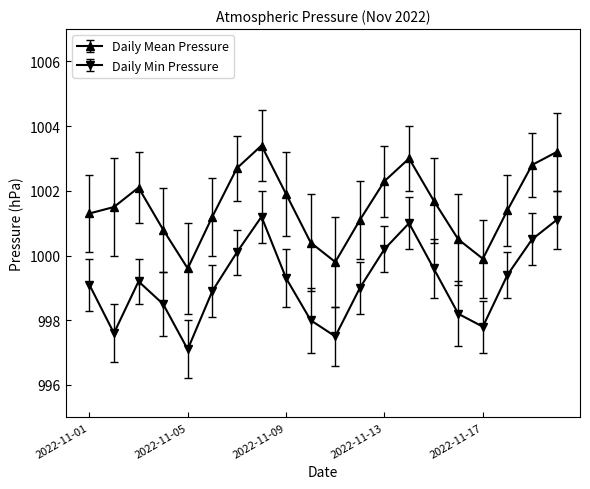

How many data points in Daily Mean Pressure are above 1001?

14